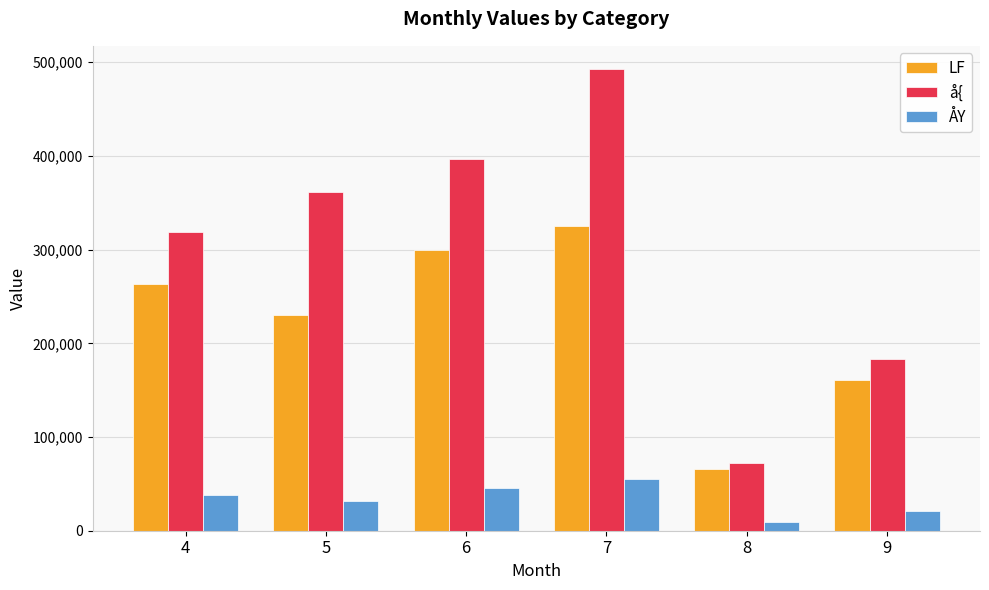

How many data points does each series have?

6